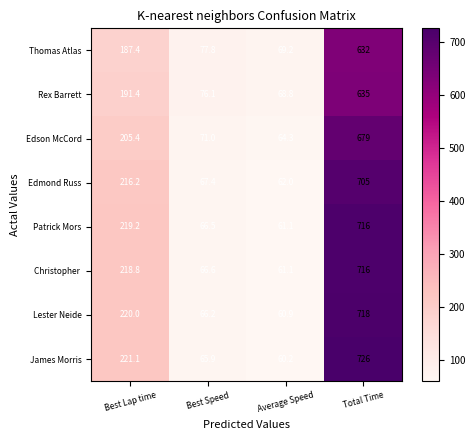

List the labels in order of Edmond Russ value, largest first.

Total Time, Best Lap time, Best Speed, Average Speed